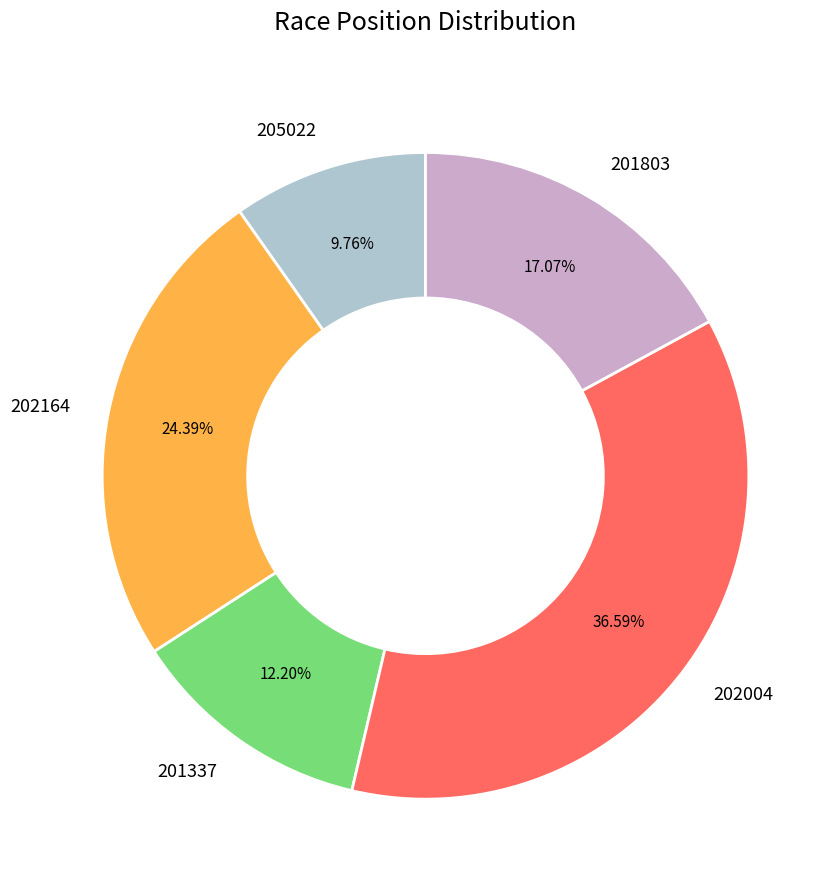

To the nearest percent, what percentage of the pie is 201803?

17%